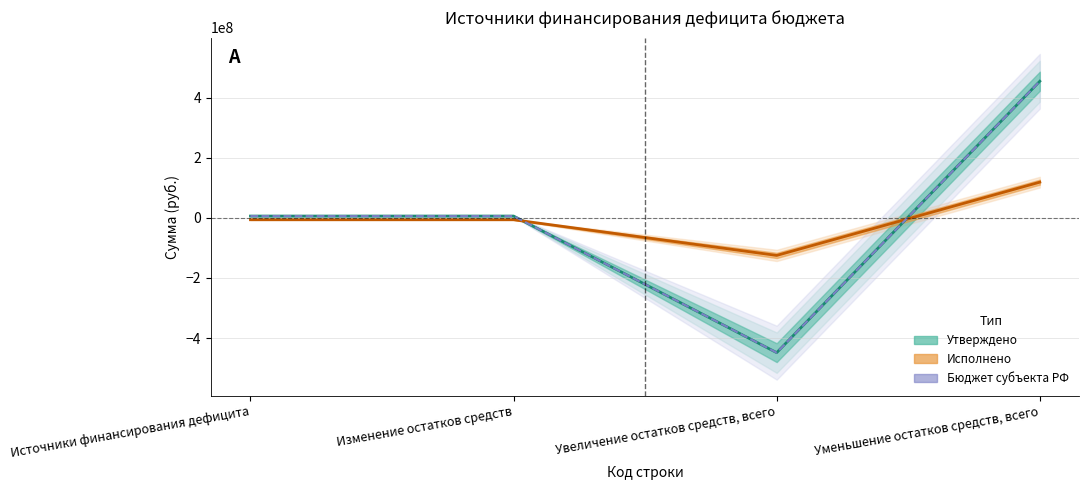

How many distinct data groups are displayed?

3